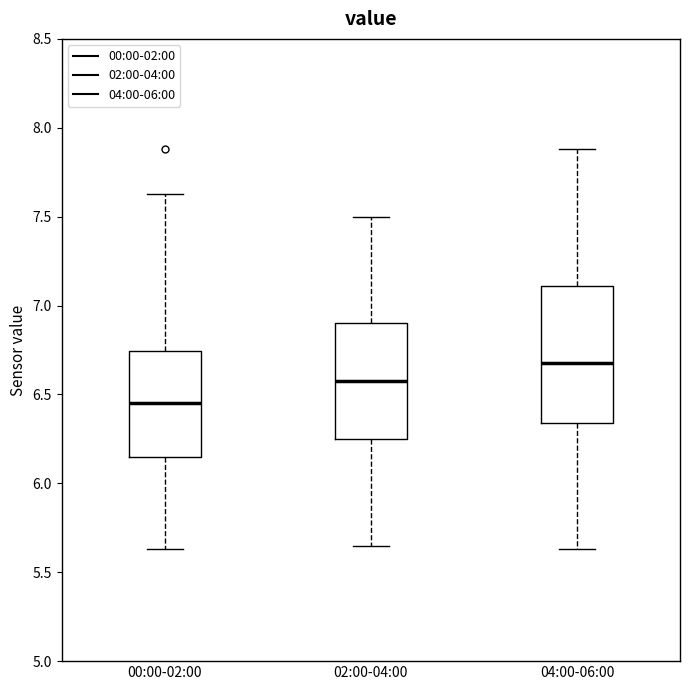

Reading left to right, read every box against the y-axis: the position of its median line, the range the box covers, and the ends of its whiskers. The values are not printed on the chart, so give them approximately, as read against the axis.

00:00-02:00: median 6.45, box 6.15 to 6.75, whiskers 5.65 to 7.65
02:00-04:00: median 6.60, box 6.25 to 6.90, whiskers 5.65 to 7.50
04:00-06:00: median 6.70, box 6.35 to 7.10, whiskers 5.65 to 7.90